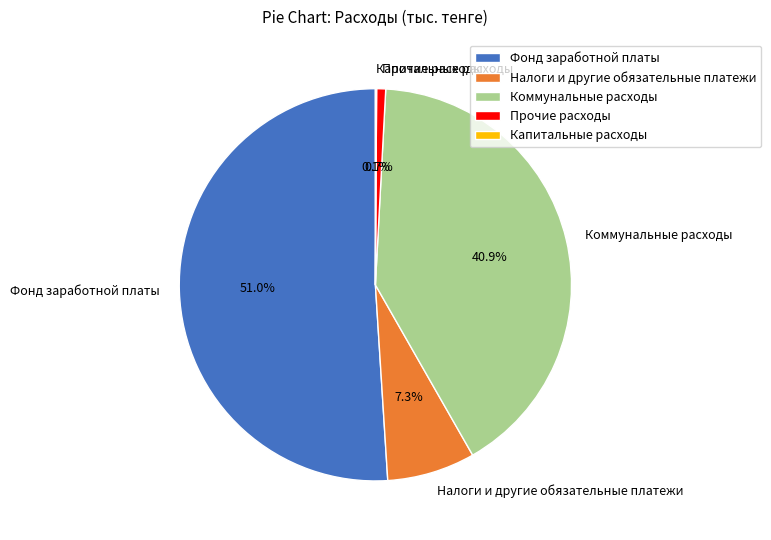

To the nearest percent, what percentage of the pie is Налоги и другие обязательные платежи?

7%